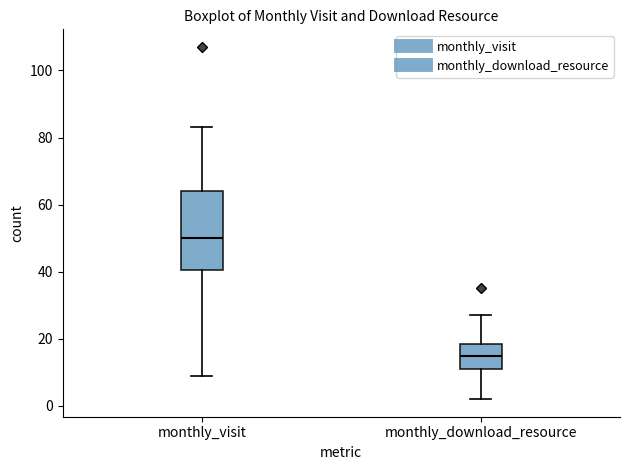

Which box has the highest median line?

monthly_visit